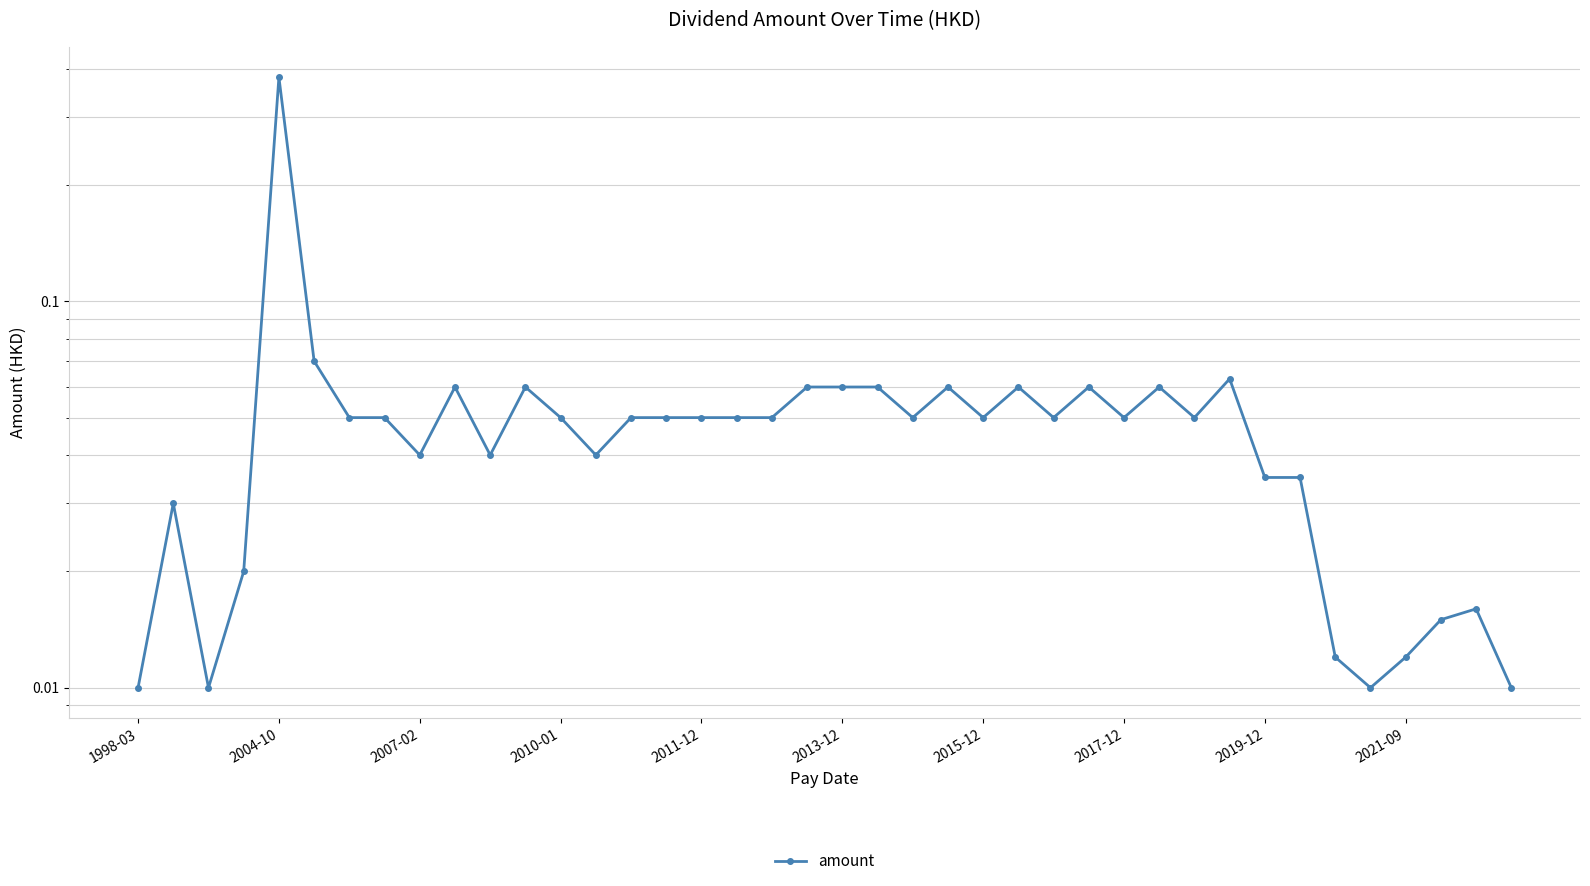

True or false: the data shows 0.1 at 21.

True